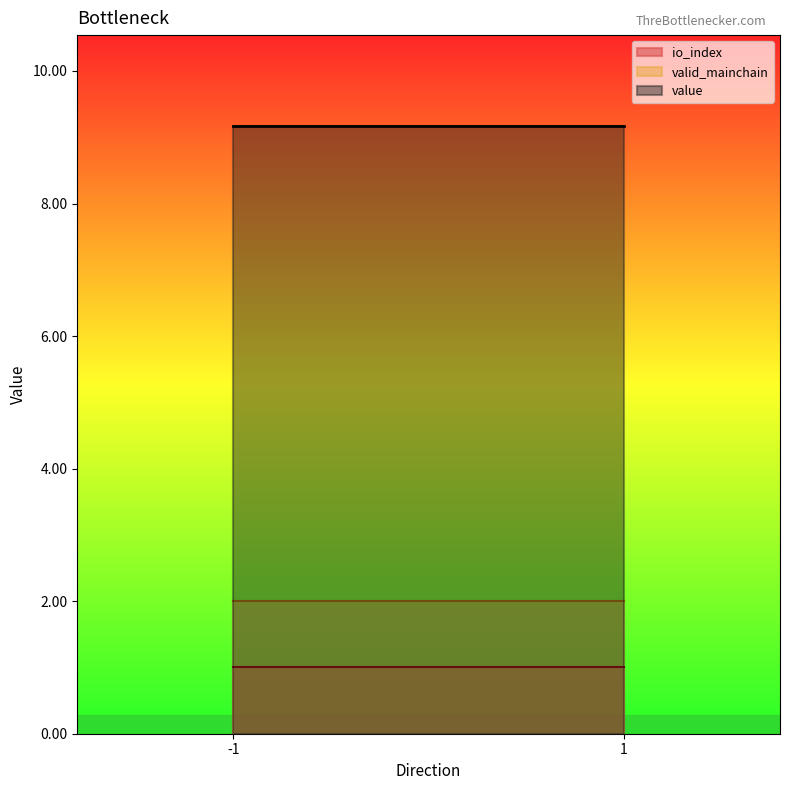

Which category has the highest value across all series?

-1